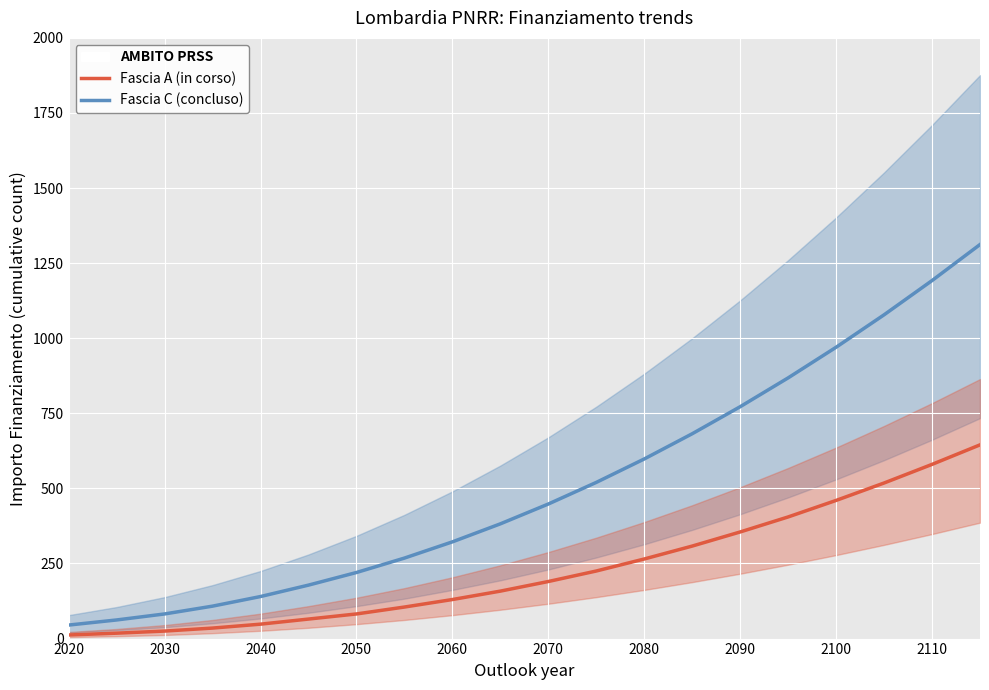

What are all the series names shown in the legend?

Fascia A (in corso), Fascia C (concluso)